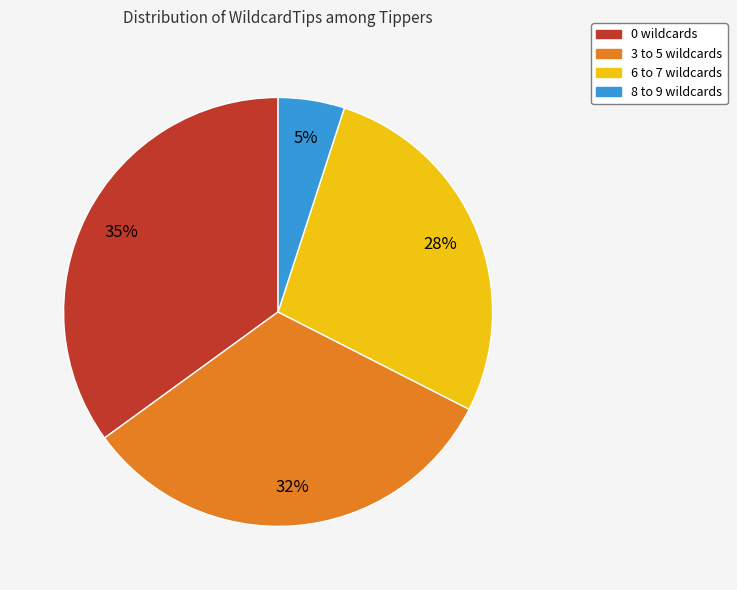

Is there any slice that represents more than half of the pie?

No